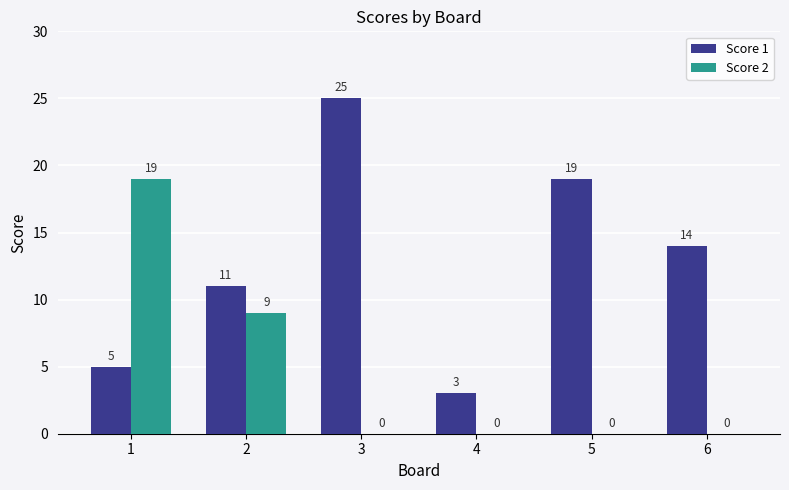

Where does the Score 1 series first go above 14?

3